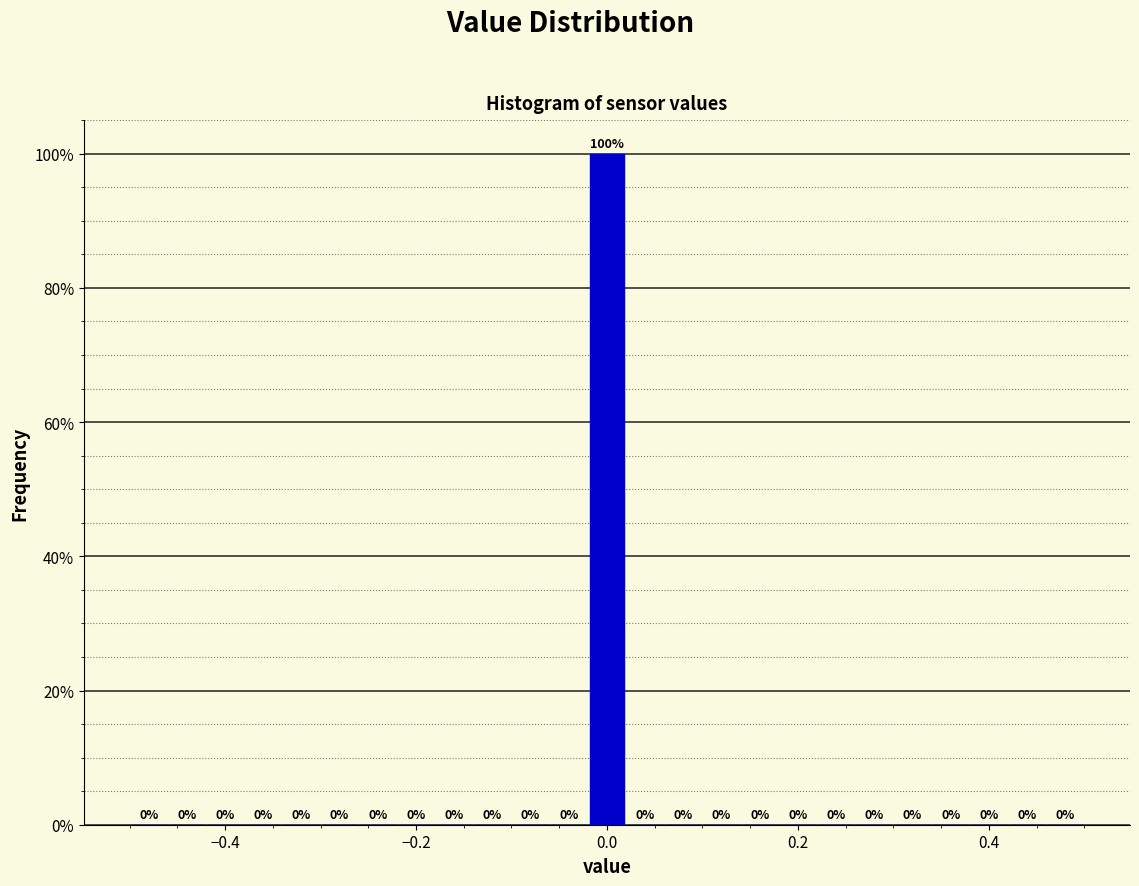

Read against the x-axis, roughly where is the centre of the tallest bar?

0.00